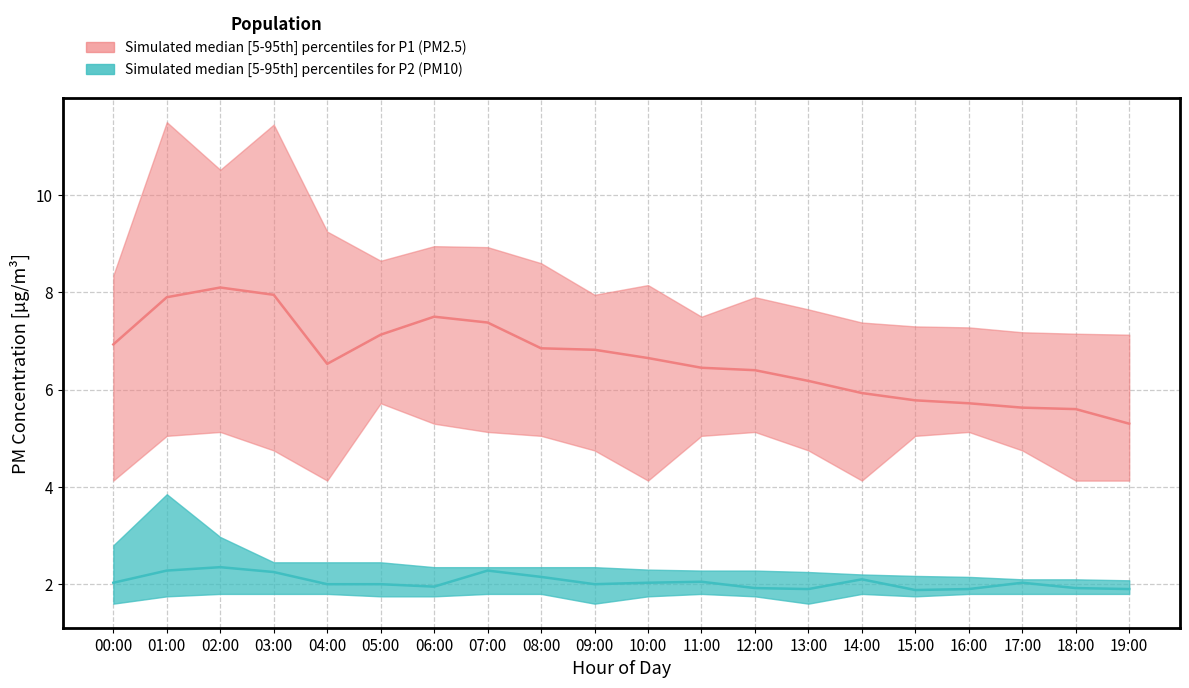

At which category does P1_median reach its first local valley?

04:00